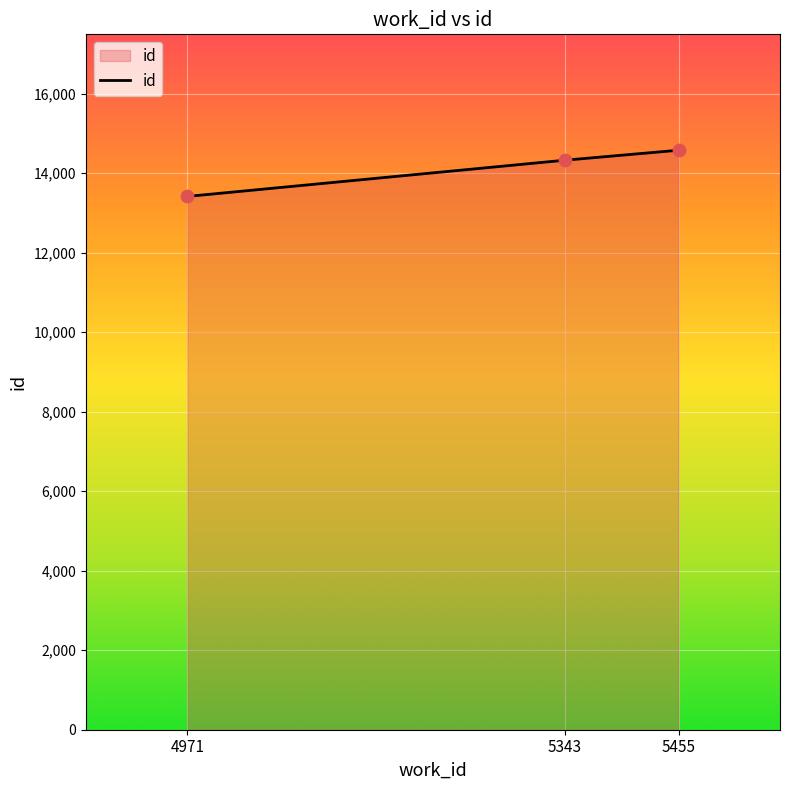

Which has a higher value, 5343 or 5455?

5455